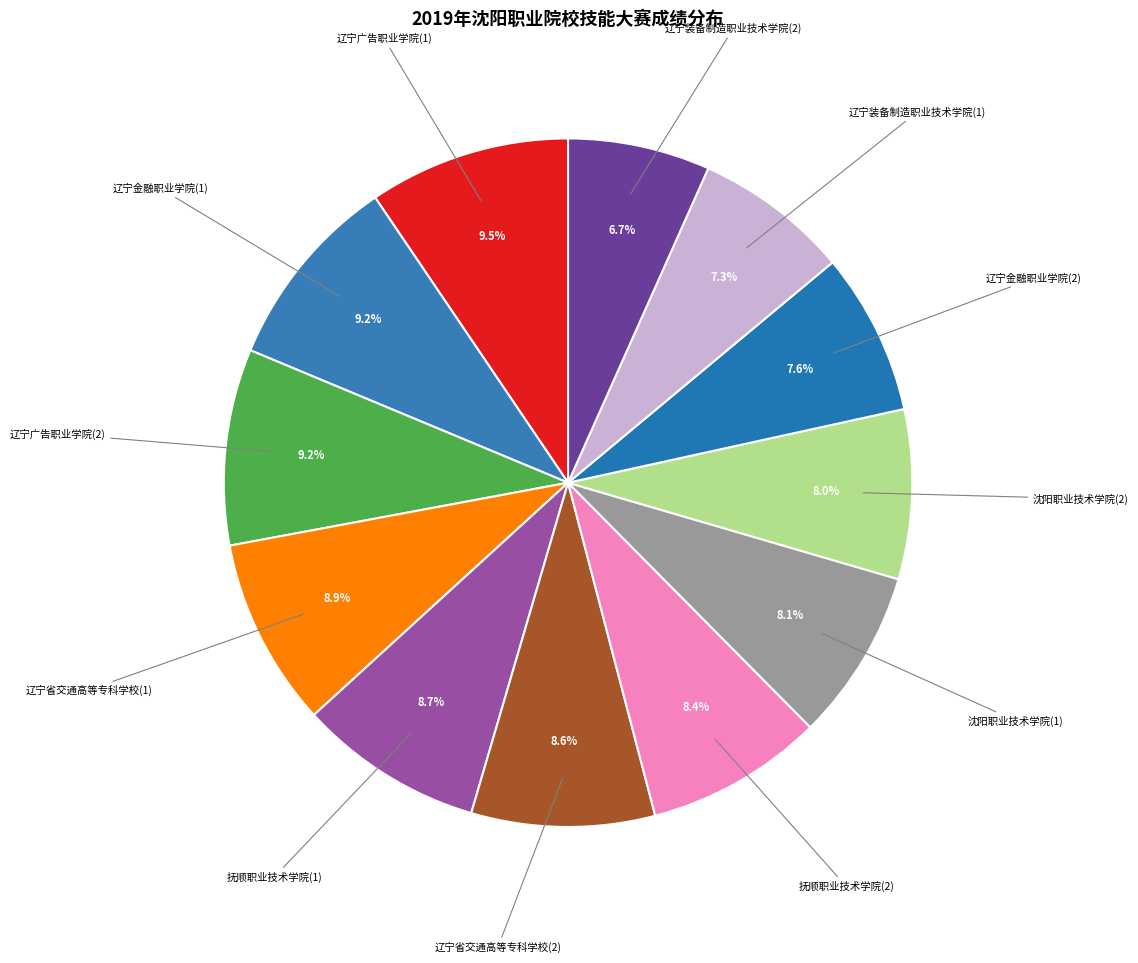

To the nearest percent, what portion does 辽宁省交通高等专科学校(2) represent?

9%